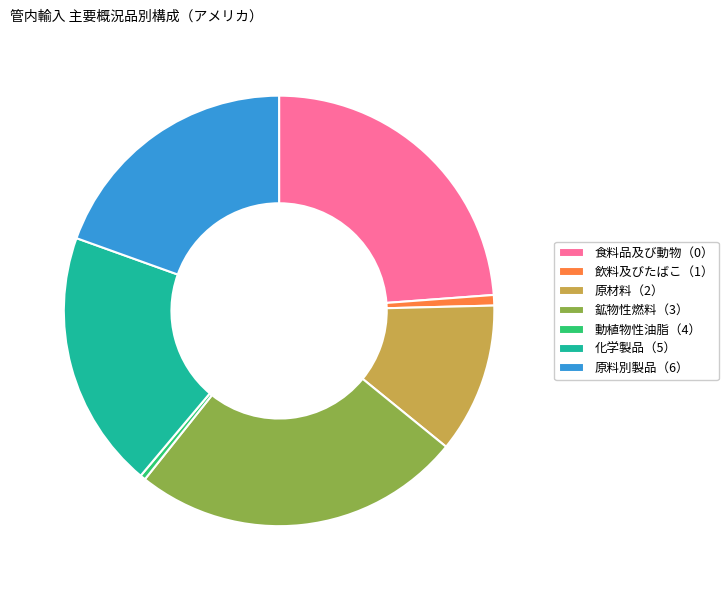

How many slices are in this pie chart?

7